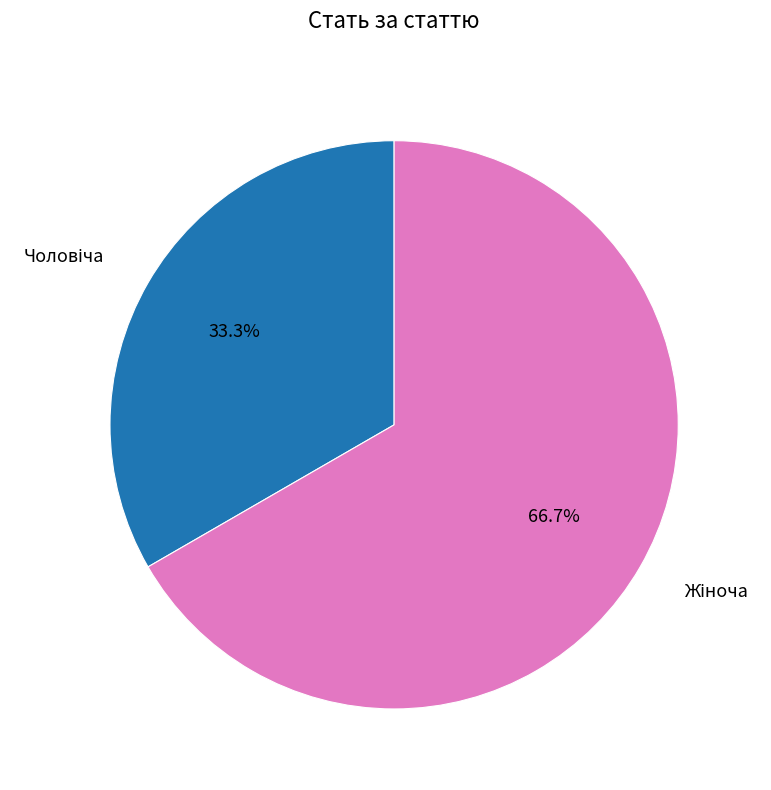

Is there a majority slice in this chart?

Yes